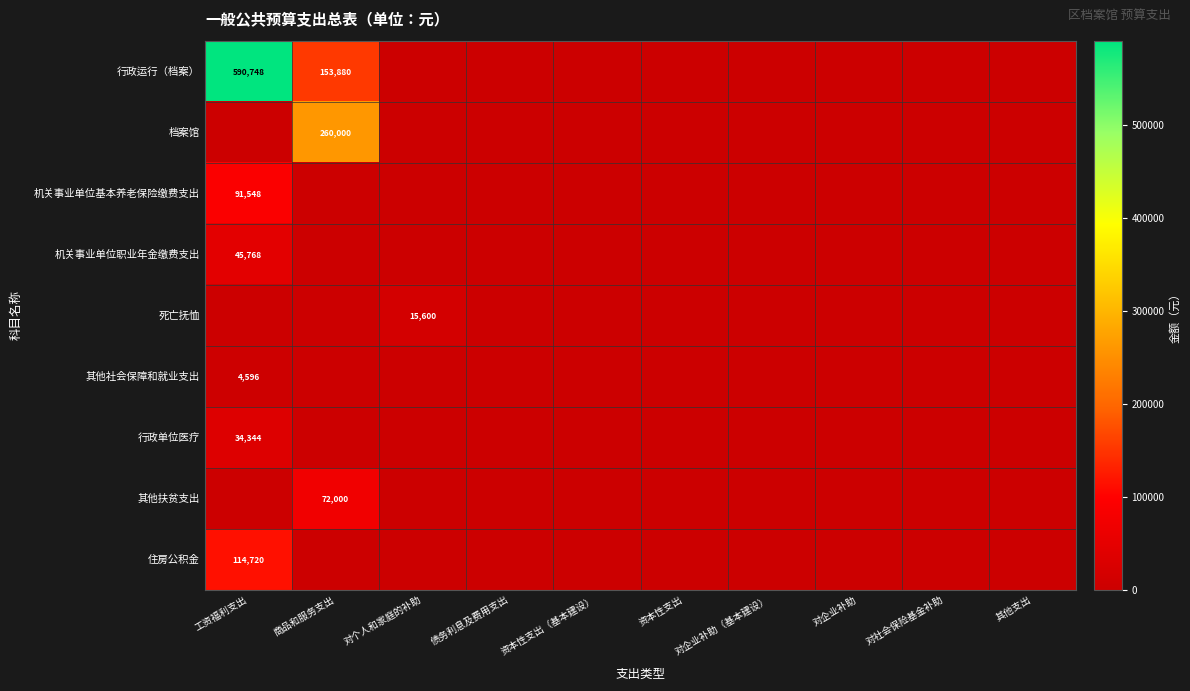

True or false: 其他扶贫支出 has a value of 72000 at 商品和服务支出.

True